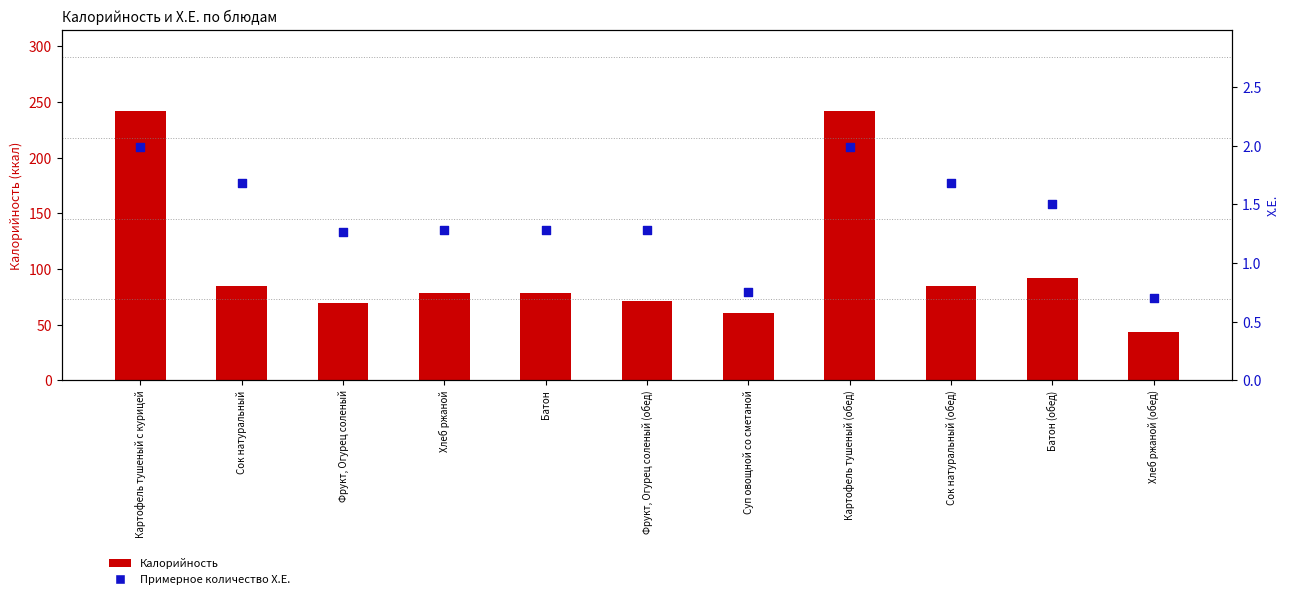

At which category is the sum across all series the highest?

Картофель тушеный с курицей